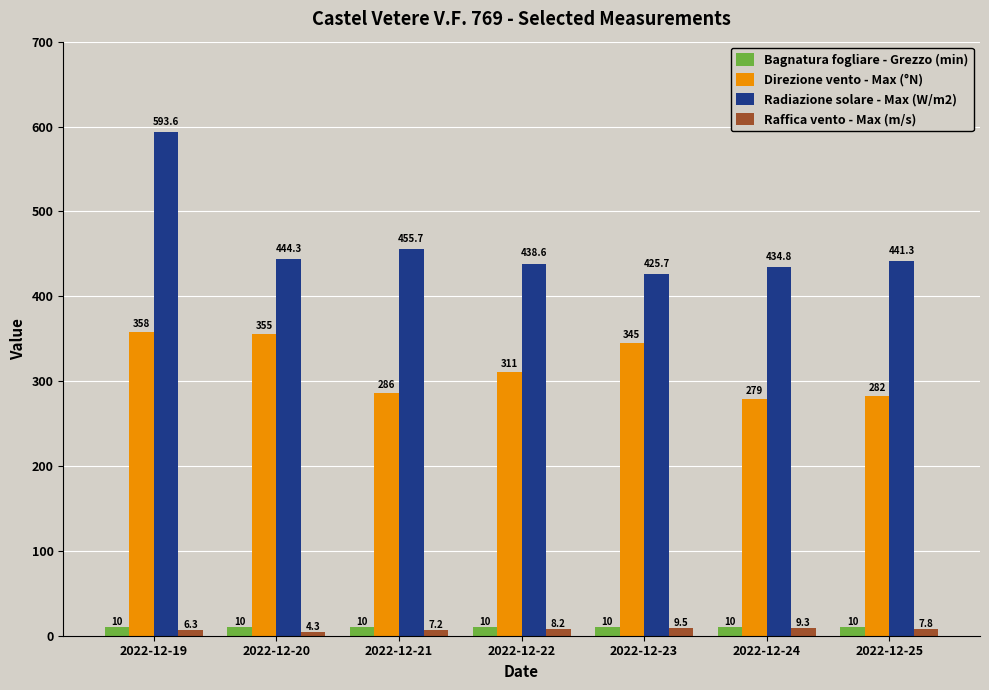

How many data points in Radiazione solare - Max (W/m2) are above 441?

4